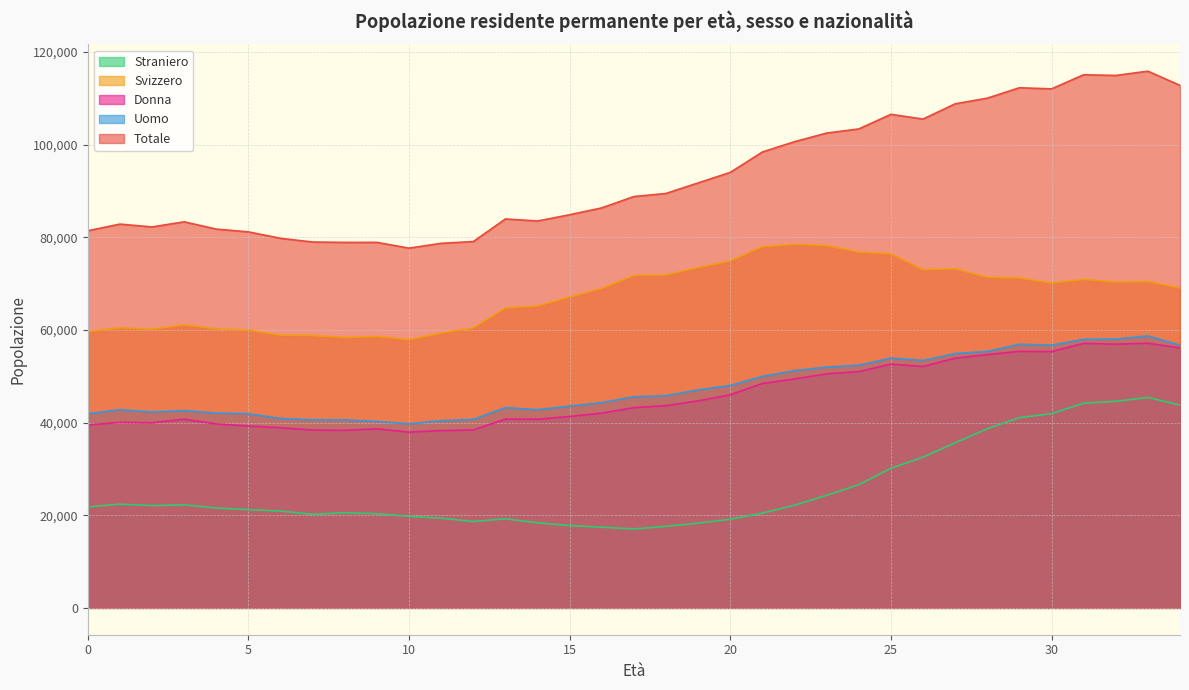

True or false: Uomo and Straniero intersect in this chart.

False